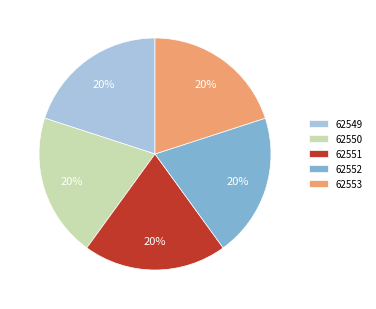

Is the sum of 62549 and 62552 greater than half?

No